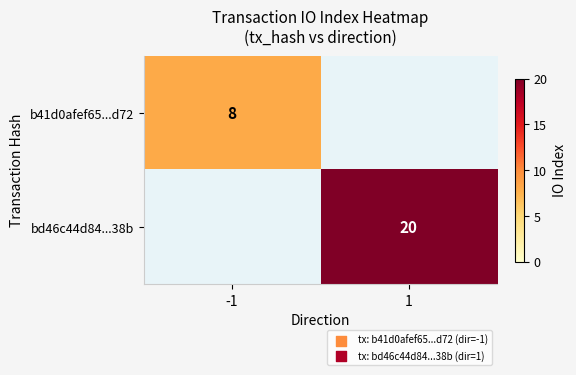

The bd46c44d84...38b series shows 20 at 1. True or false?

True